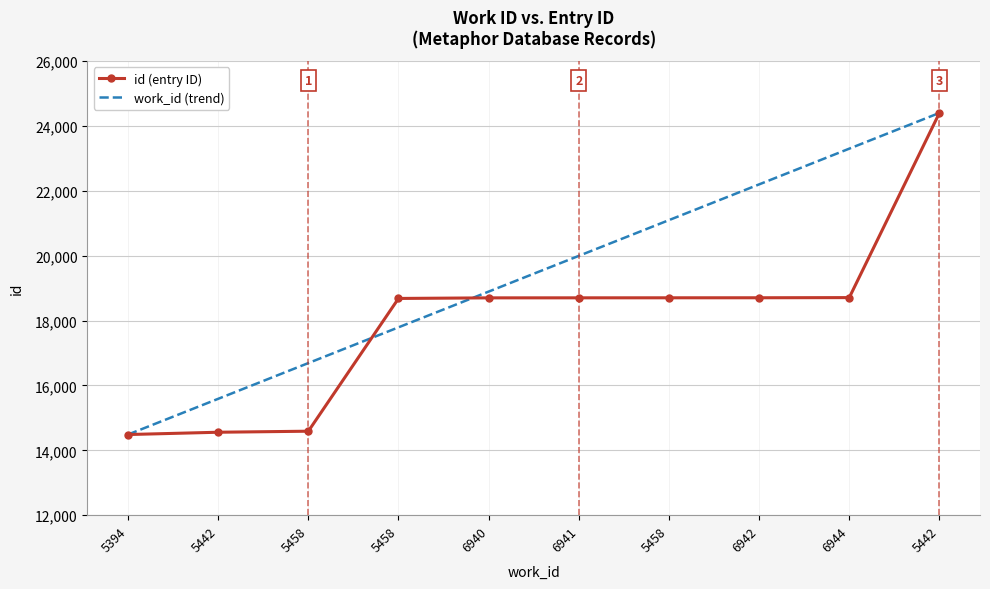

What are all the series names shown in the legend?

id (entry ID), work_id (trend)